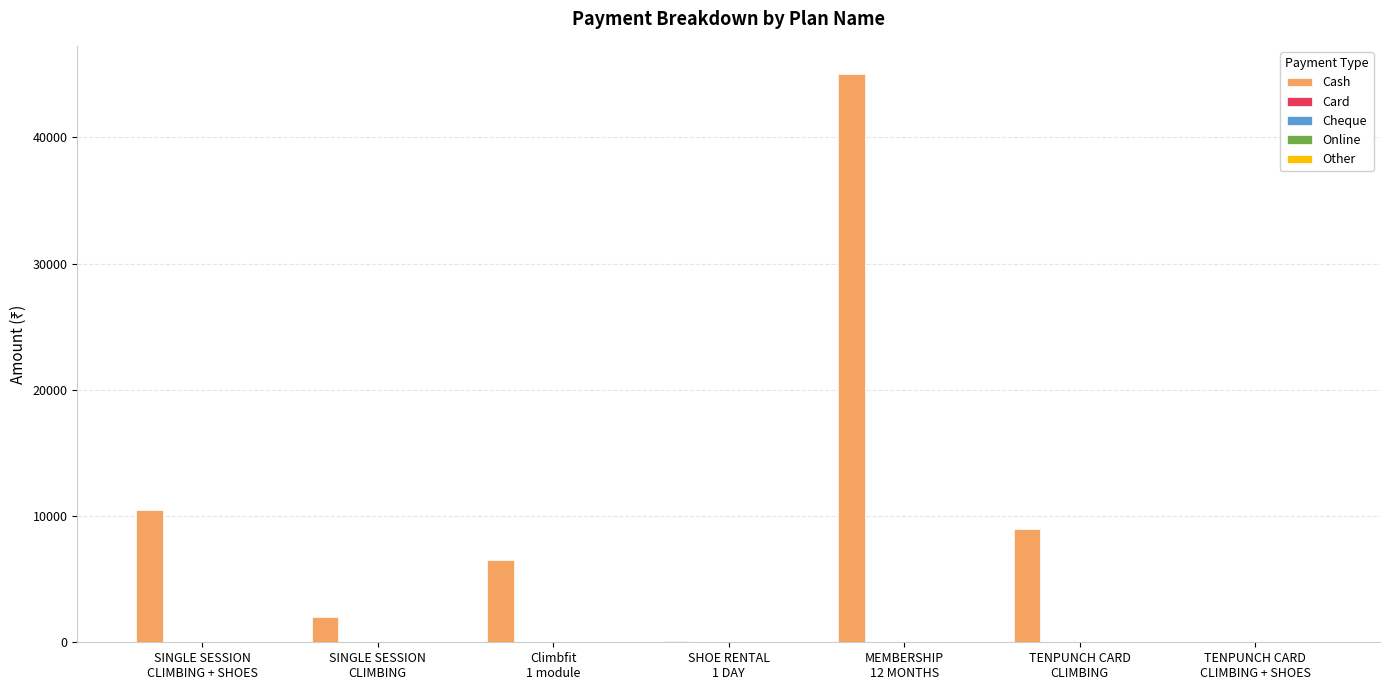

Are the bars horizontal?

No